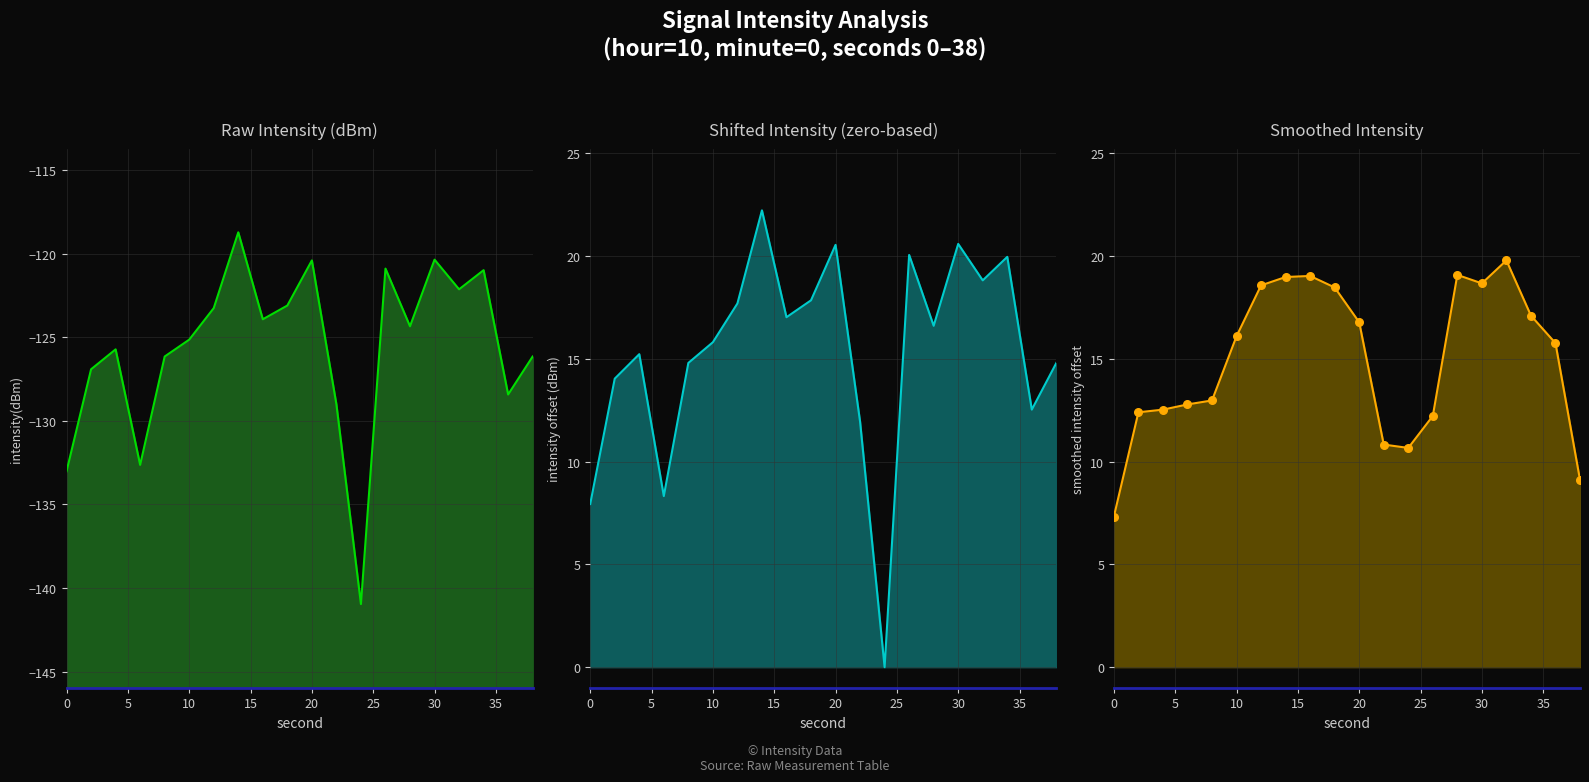

Which series contains the highest Y value?

Shifted Intensity (zero-based) line